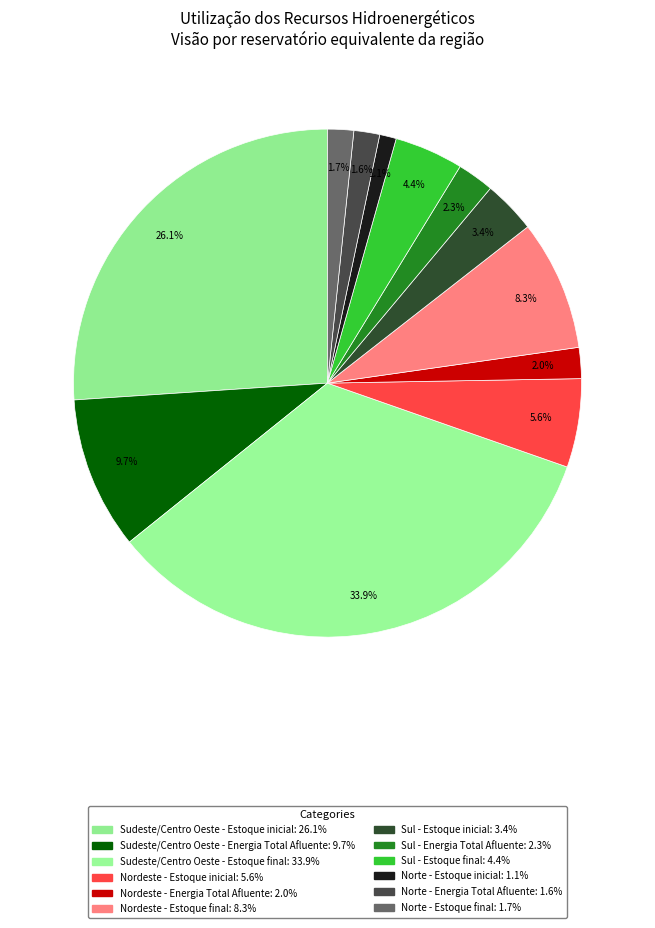

Count the number of slices in the pie.

12